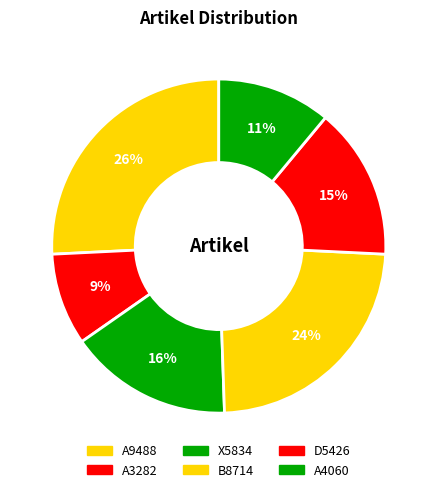

How many slices are in this pie chart?

6